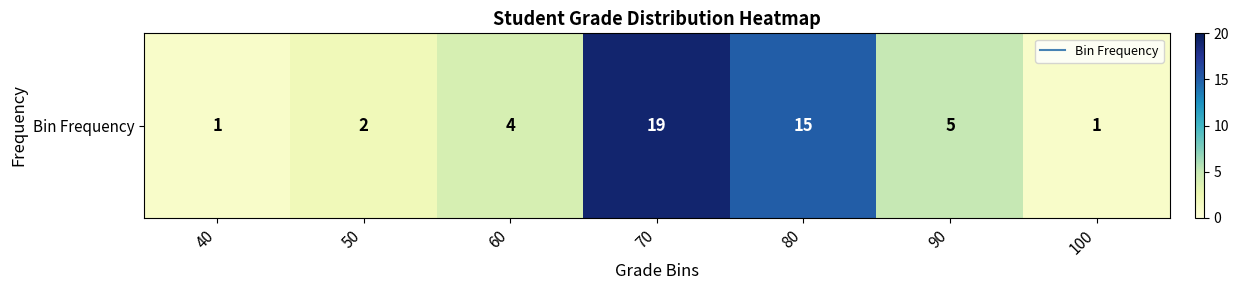

At which category does the chart reach its minimum across all series?

40